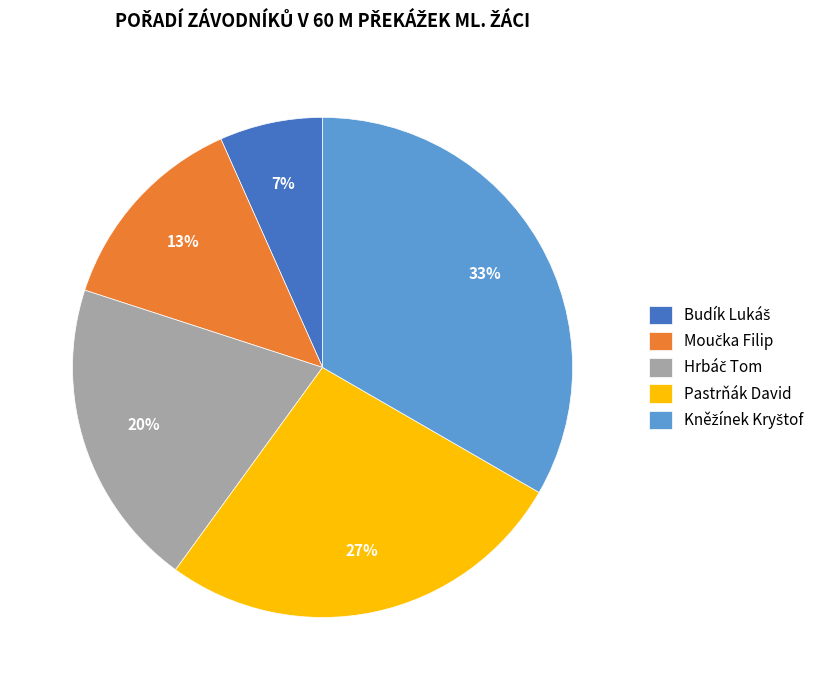

Count the number of slices in the pie.

5